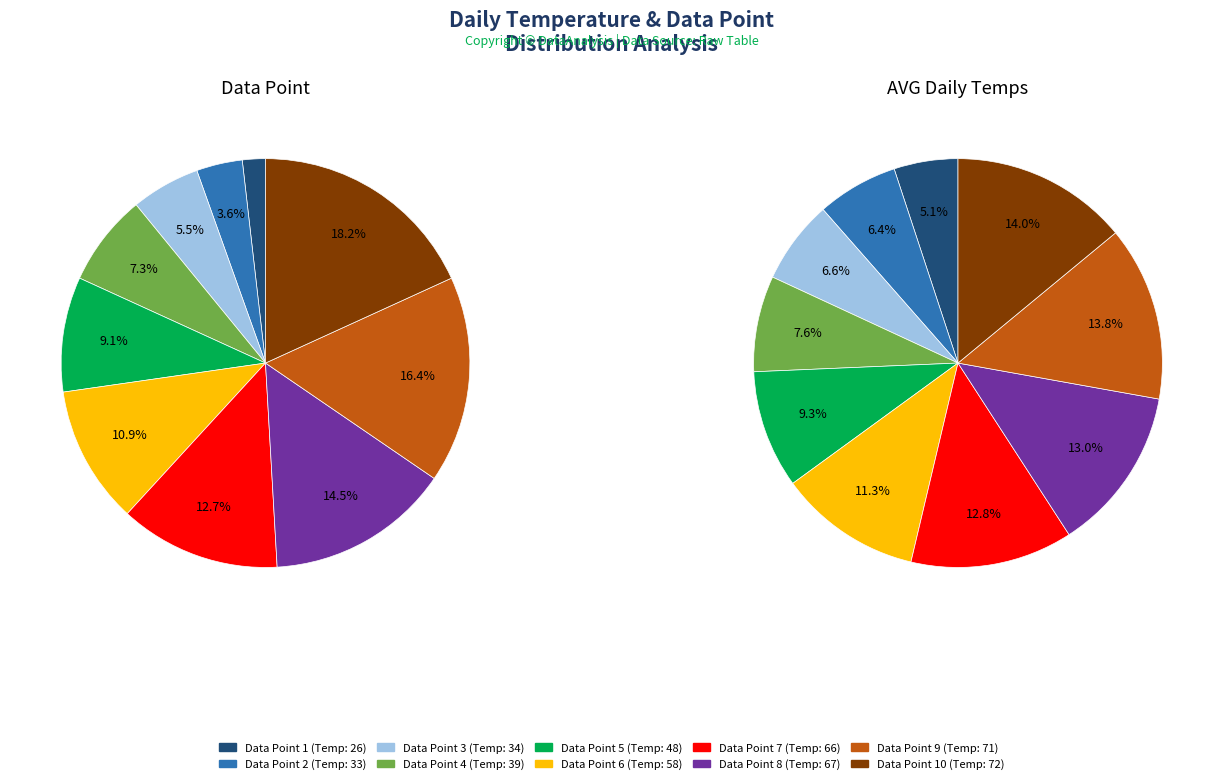

What percentage is the 7 slice, to the nearest percent?

13%